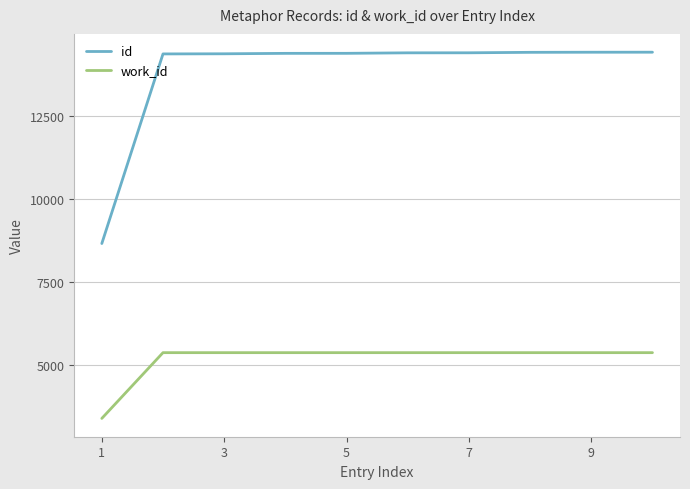

Rank the series by their maximum value, from highest to lowest.

id, work_id